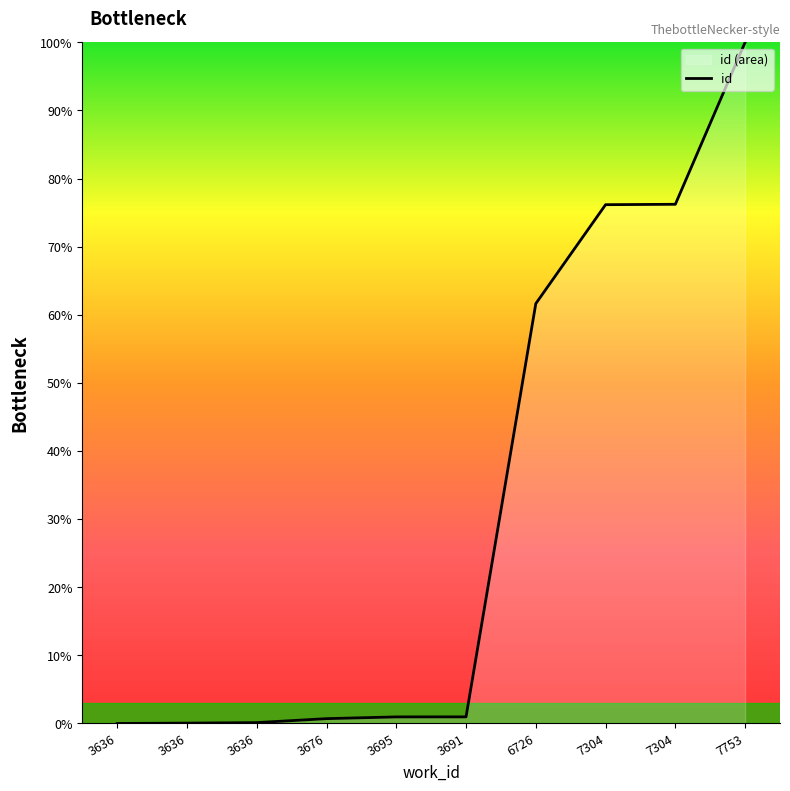

List the labels in order of value, smallest first.

3636, 3636, 3636, 3676, 3695, 3691, 6726, 7304, 7304, 7753